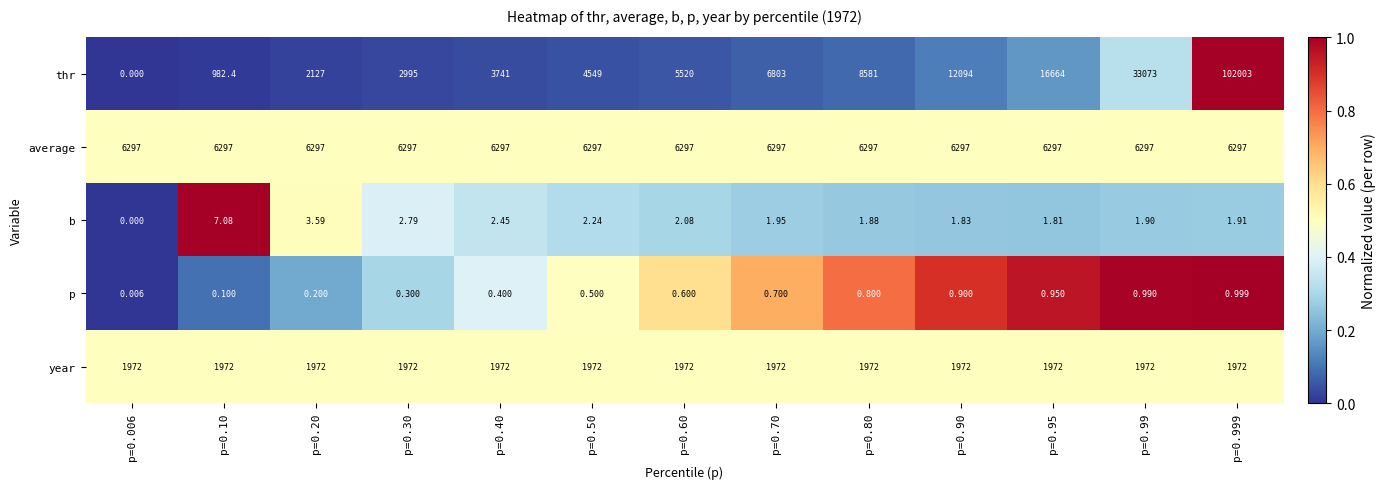

What is the difference between the highest and lowest values at p=0.80?

8580.2